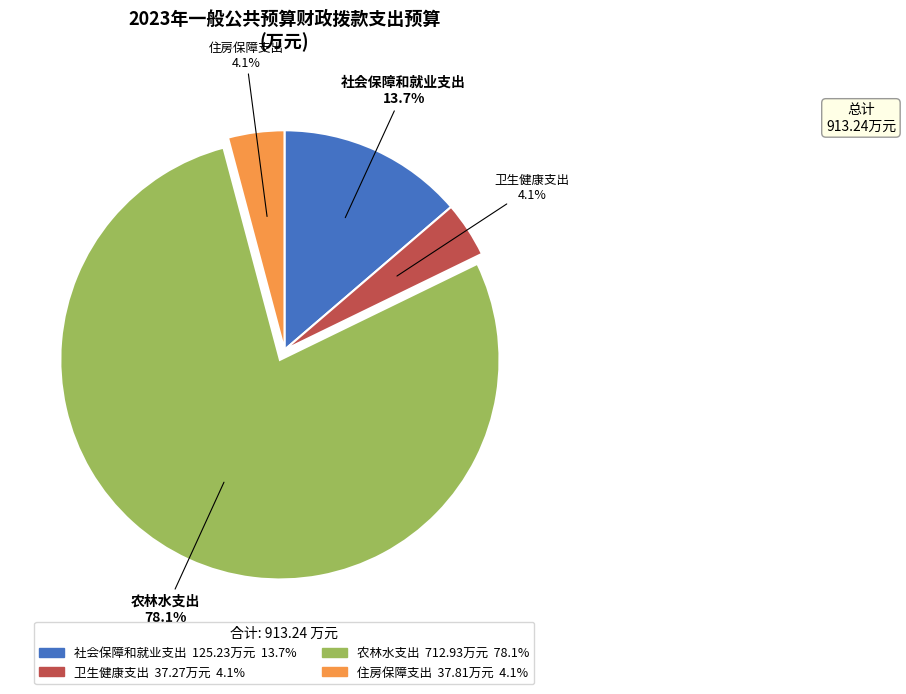

Which category has the biggest portion of the pie?

农林水支出